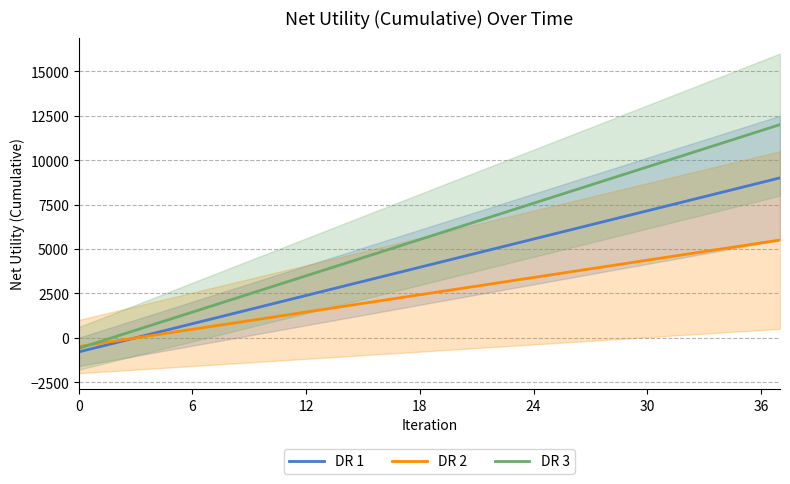

True or false: DR 2 has a value of -500.0 at 0.

True